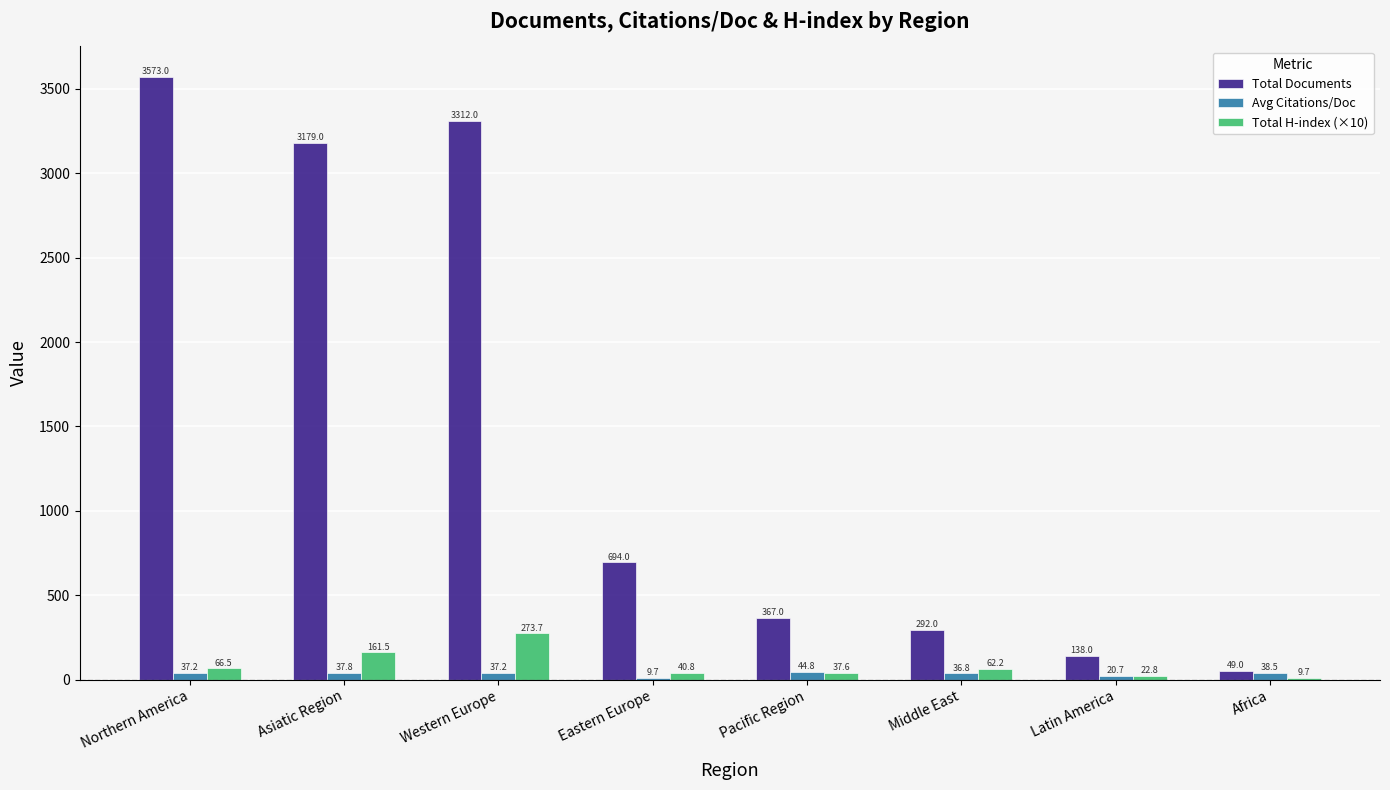

What is the sum of all Total H-index (×10) values?

674.8